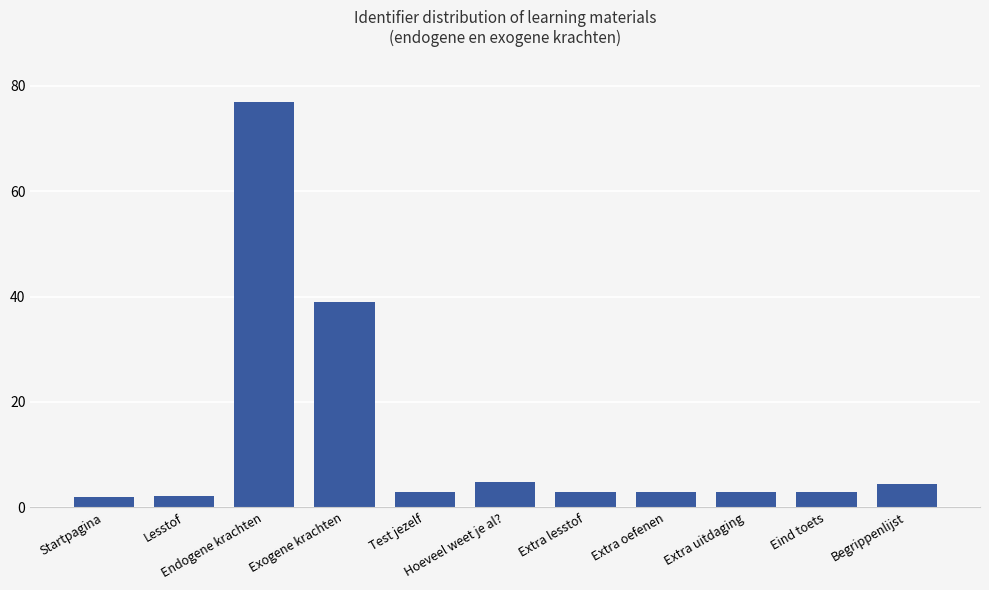

What is the maximum value shown in the chart?

77.0